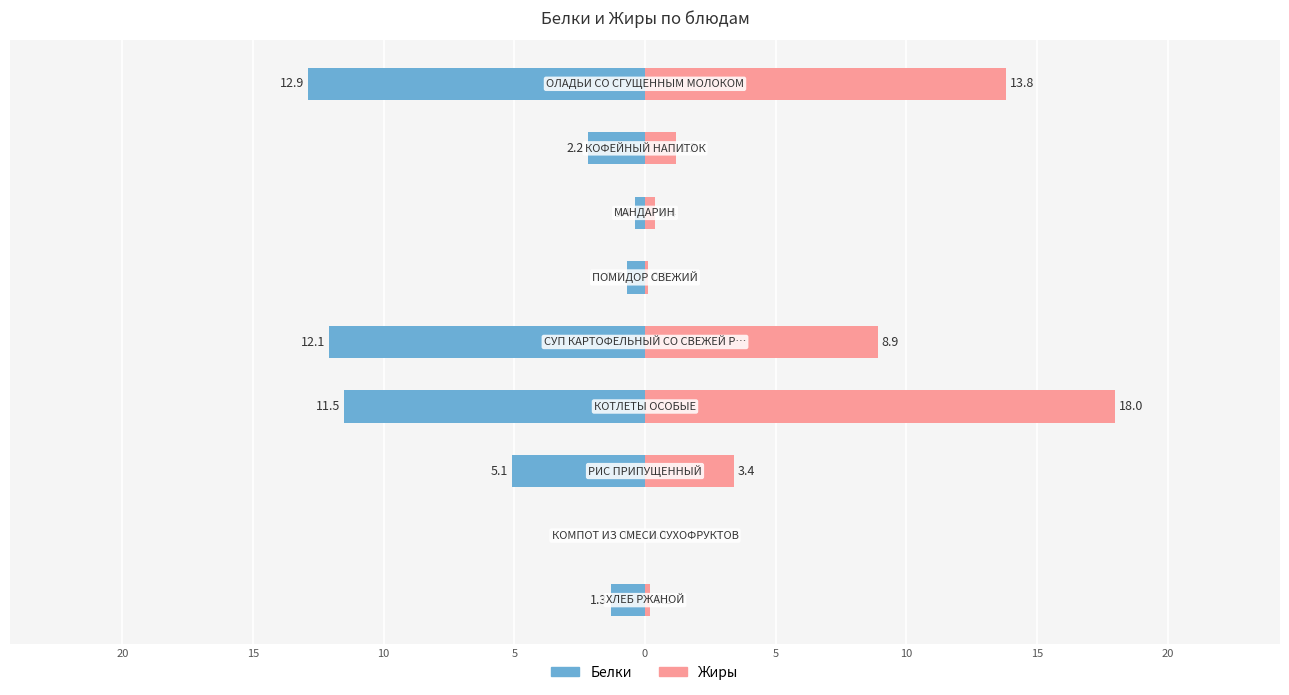

How many groups of bars are there?

9